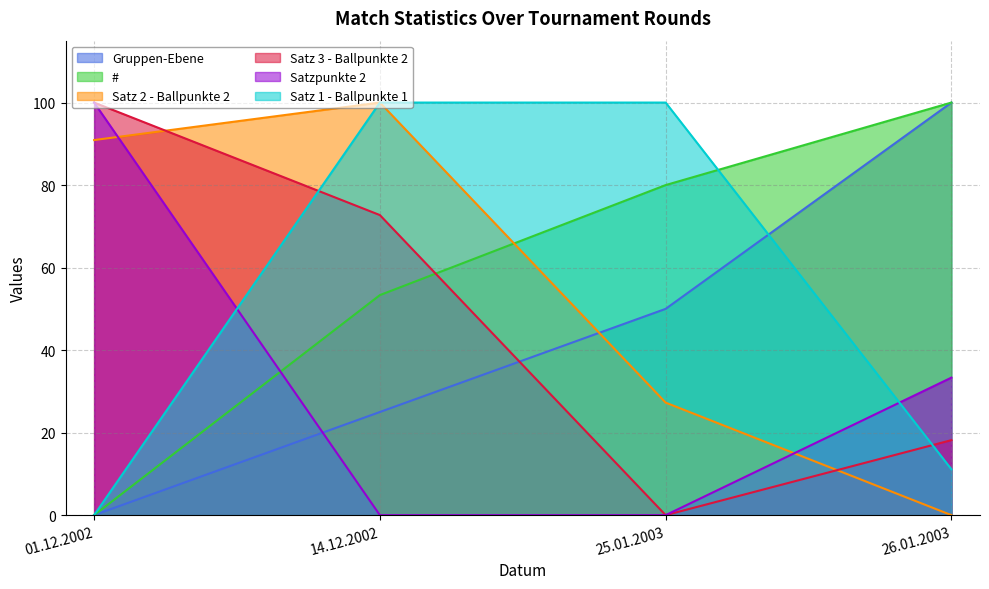

The value of Satz 3 - Ballpunkte 2 at 14.12.2002 is 72.7. True or false?

True